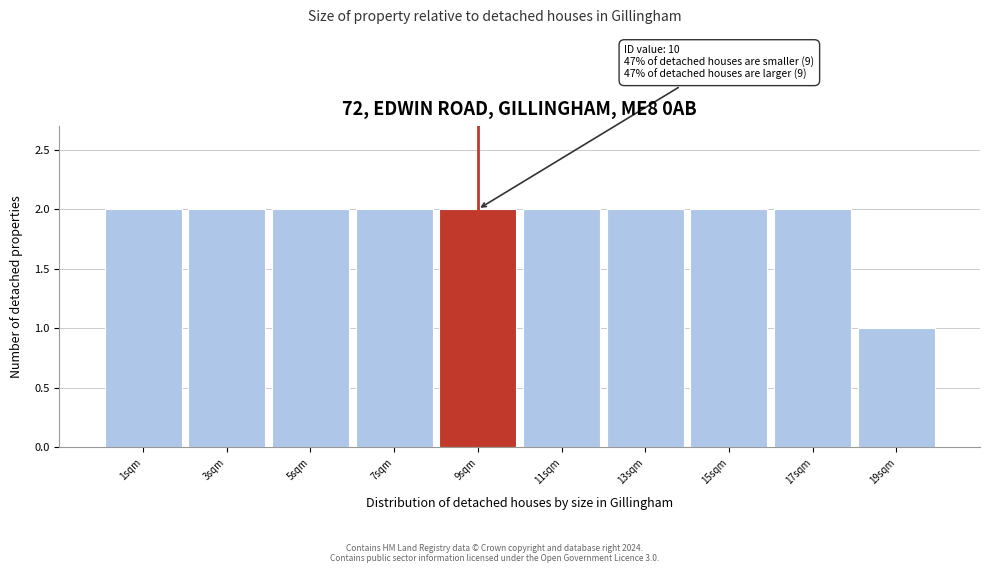

Reading left to right, extract all data points from this chart.

1sqm=2	3sqm=2	5sqm=2	7sqm=2	9sqm=2	11sqm=2	13sqm=2	15sqm=2	17sqm=2	19sqm=1